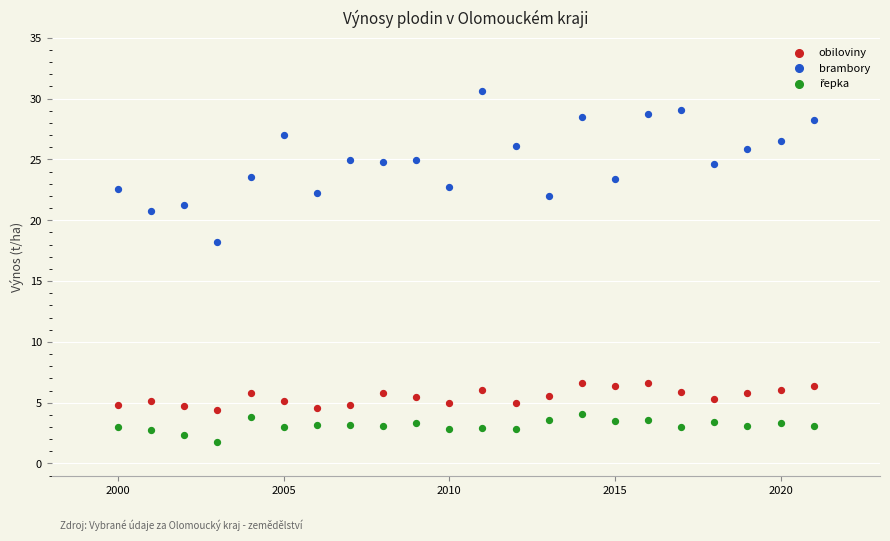

Which series reaches the maximum Y coordinate?

brambory